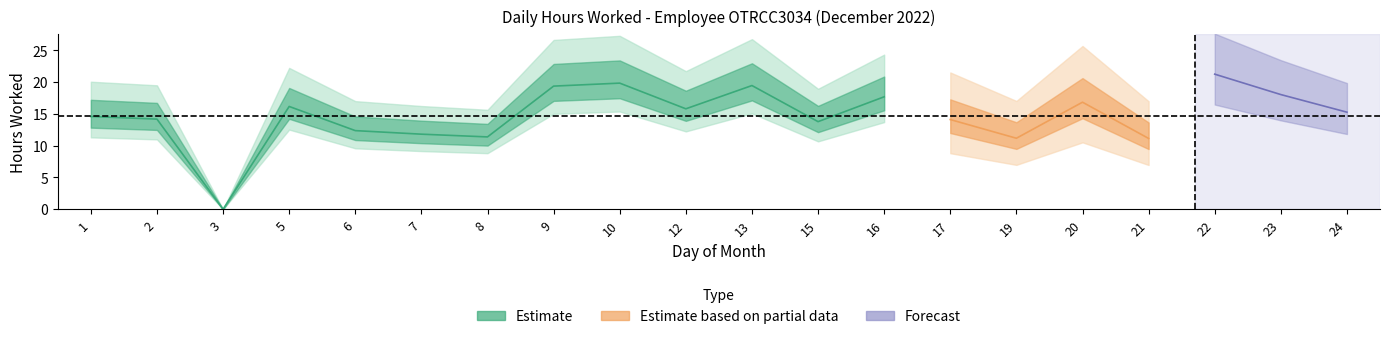

How many categories are shown in the chart?

20